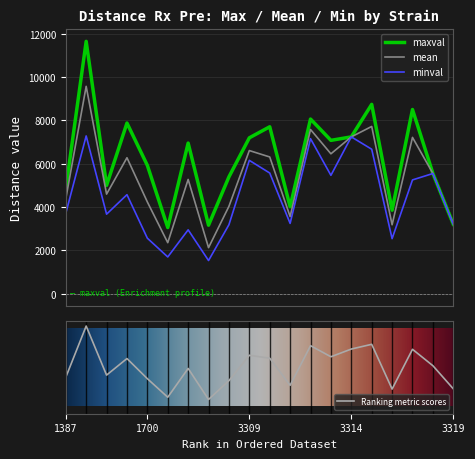

Rank the series by their average value, from highest to lowest.

maxval, mean, minval